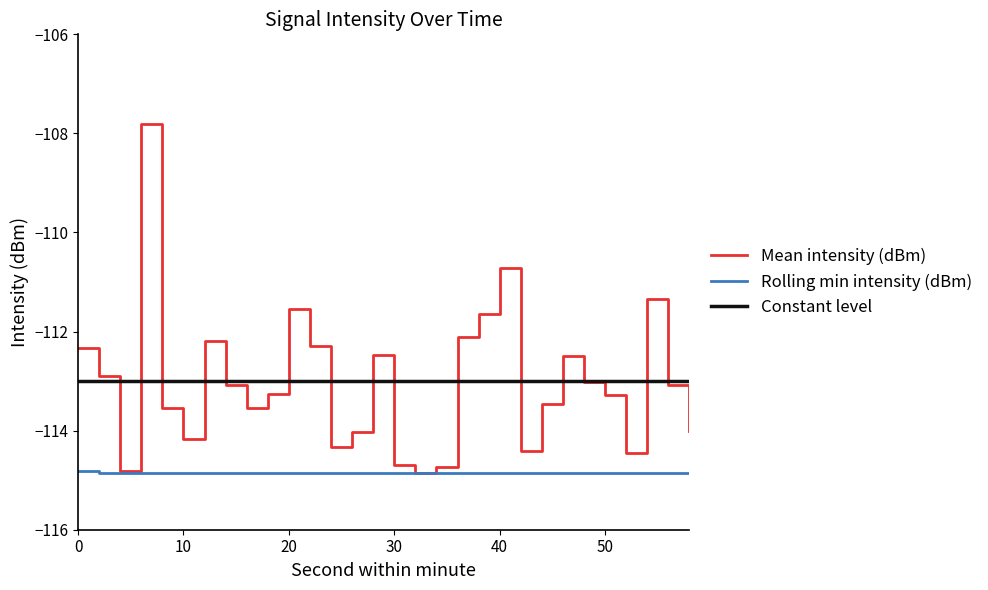

Which series has the largest range (max minus min)?

Mean intensity (dBm)